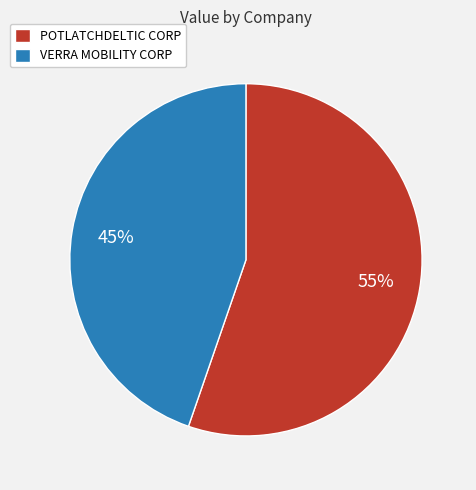

To the nearest percent, what is the average slice percentage?

50%